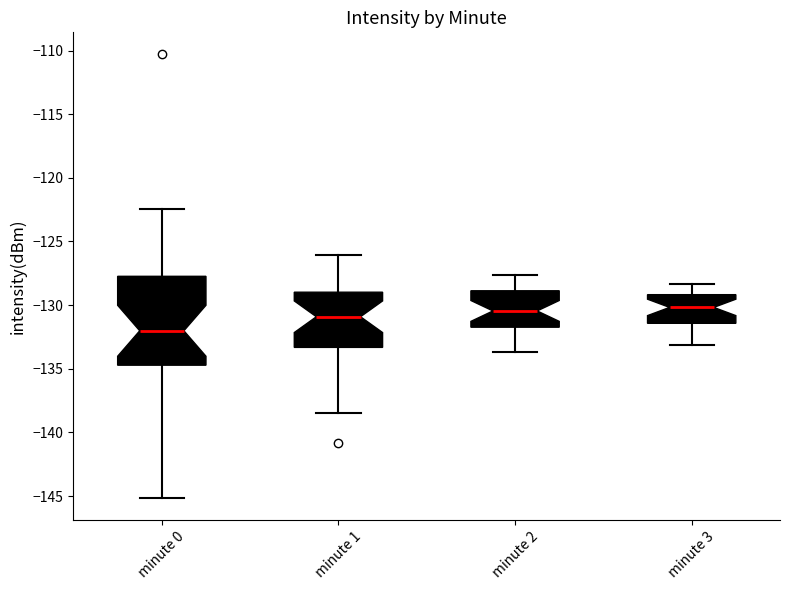

Where is the lower edge of the box for minute 1 on the y-axis? The values are not printed on the chart, so give them approximately, as read against the axis.

-133.5